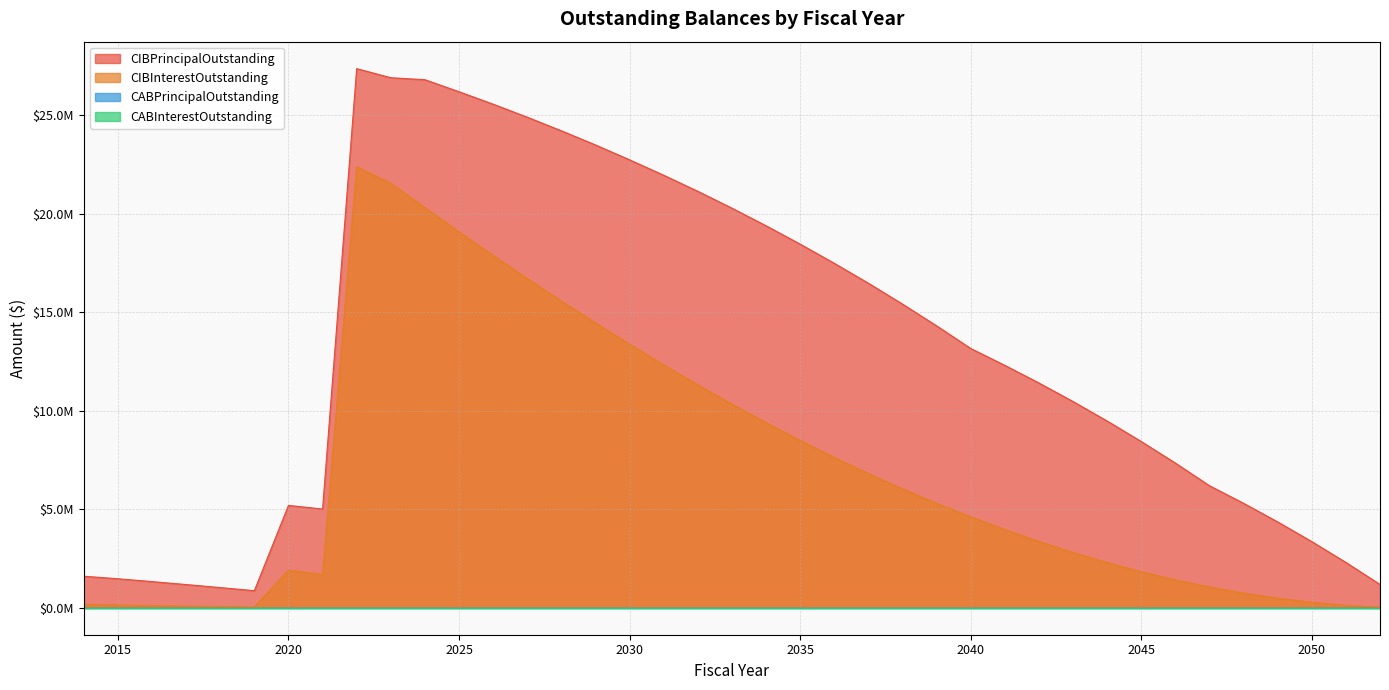

How many data points in CIBPrincipalOutstanding are above 12300000?

19